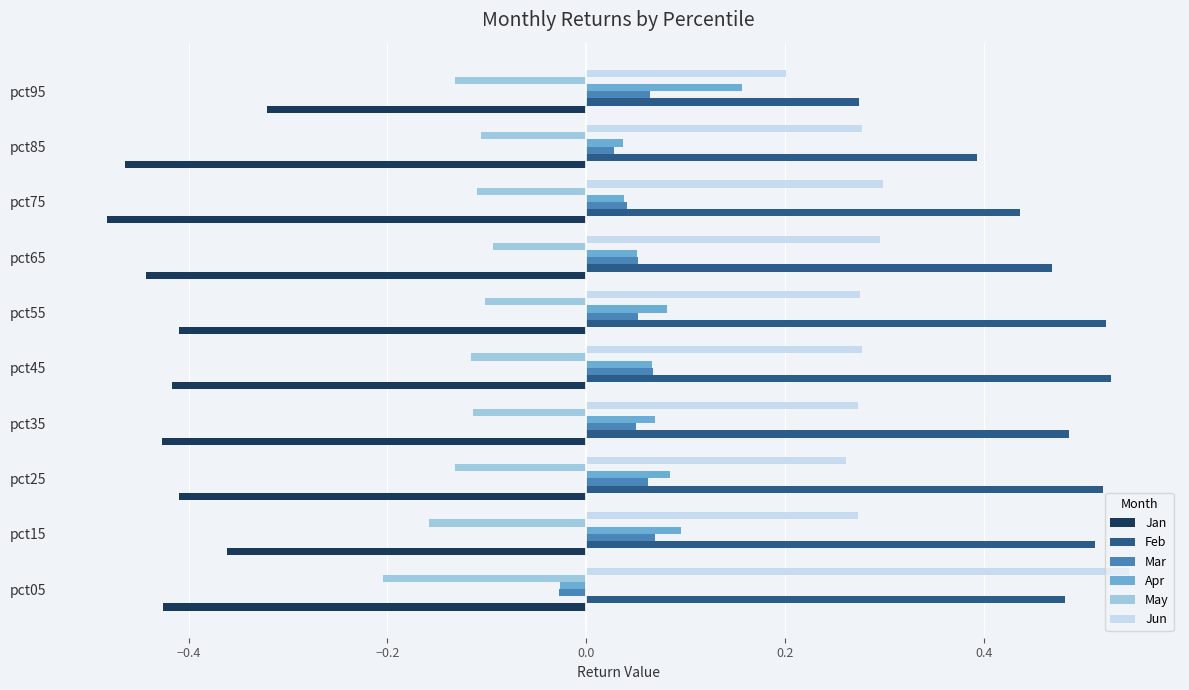

Is the value of Jan at pct95 greater than the value of Mar at pct55?

No